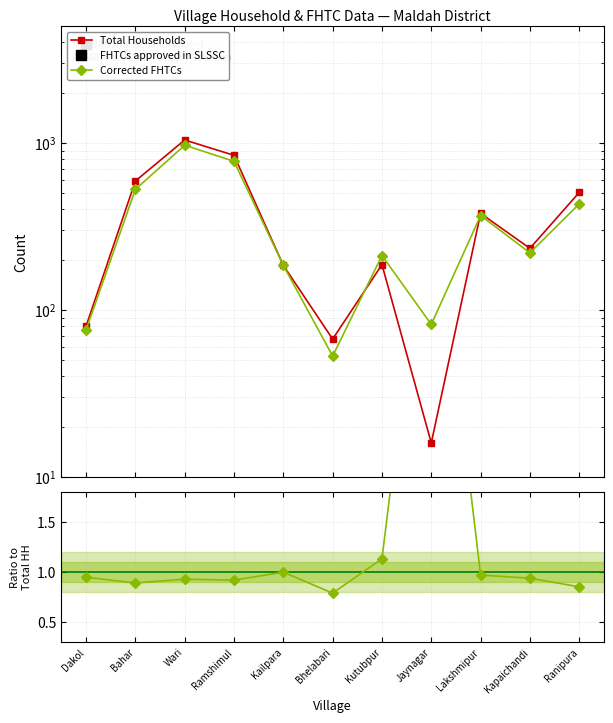

Count the number of categories in the chart.

11